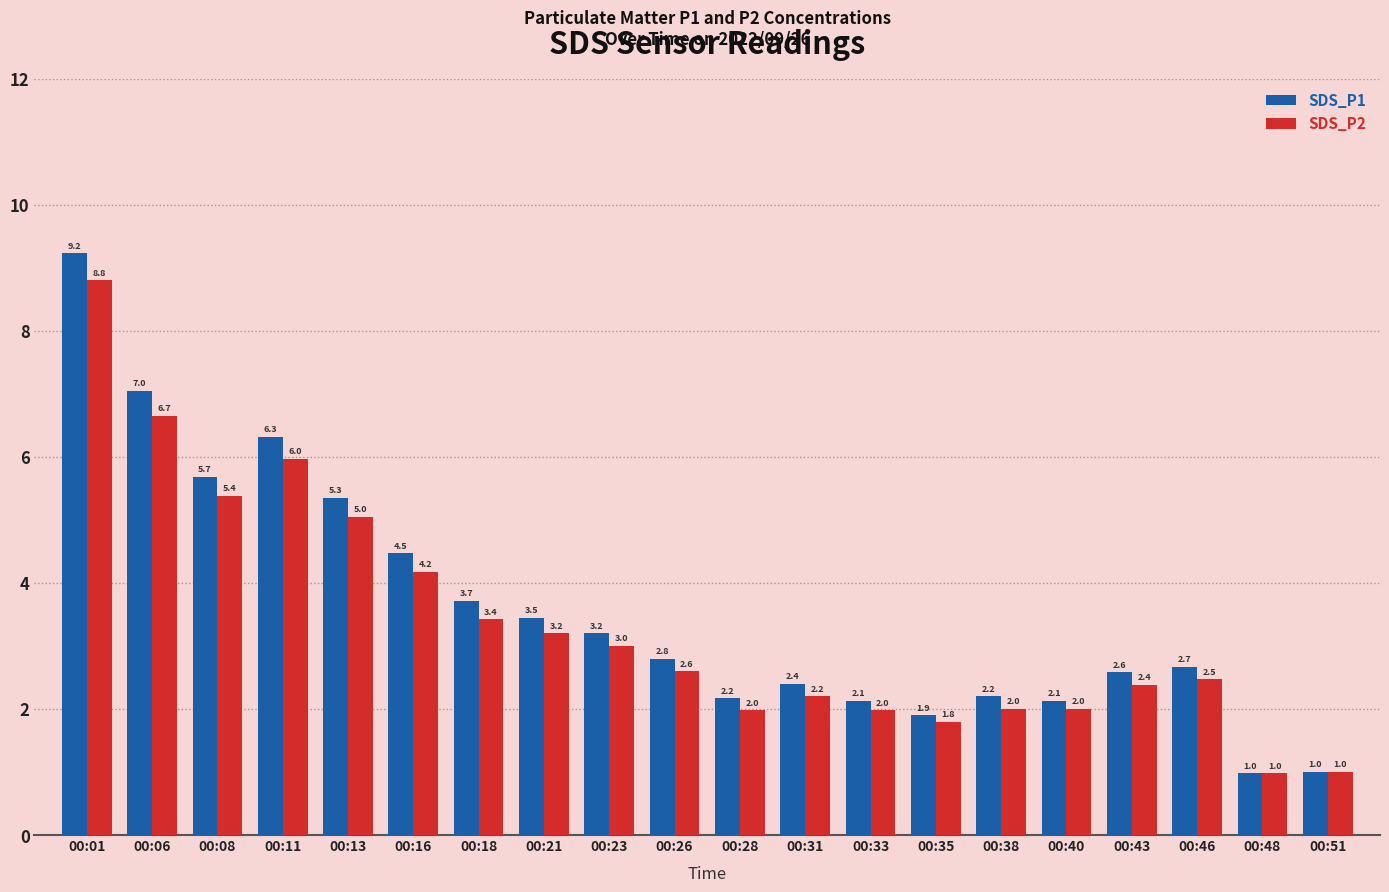

What is the difference between the second highest and minimum values in the SDS_P2 series?

5.7